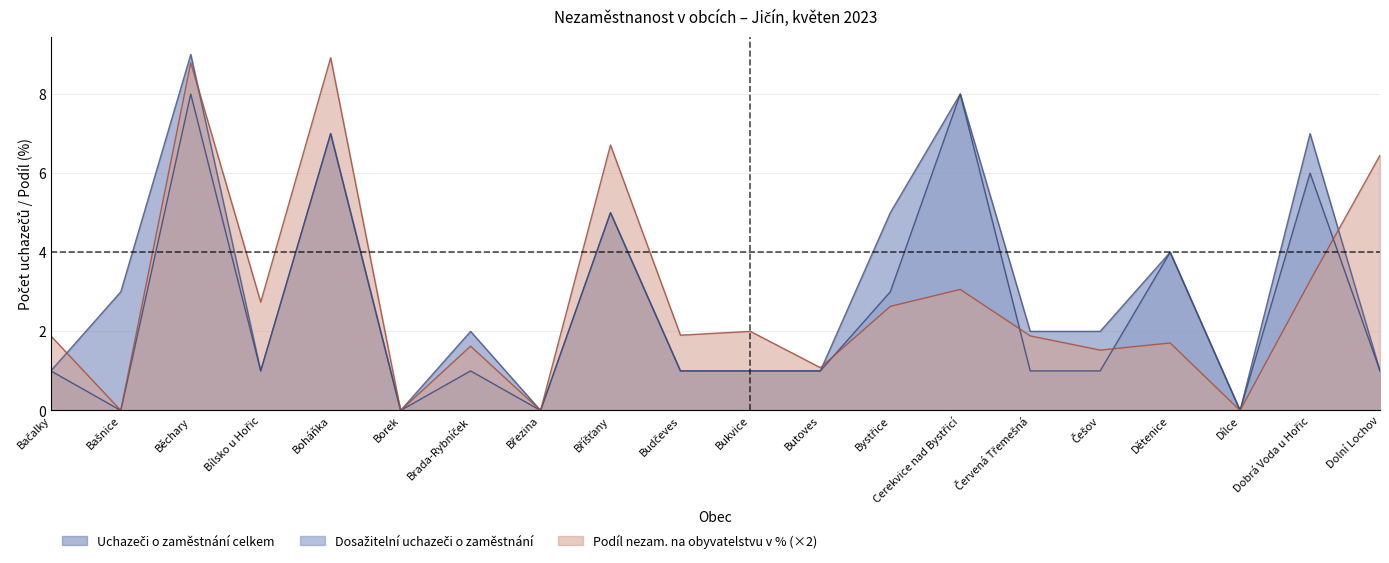

How many data points in Podíl nezam. na obyvatelstvu v % are above 1?

16